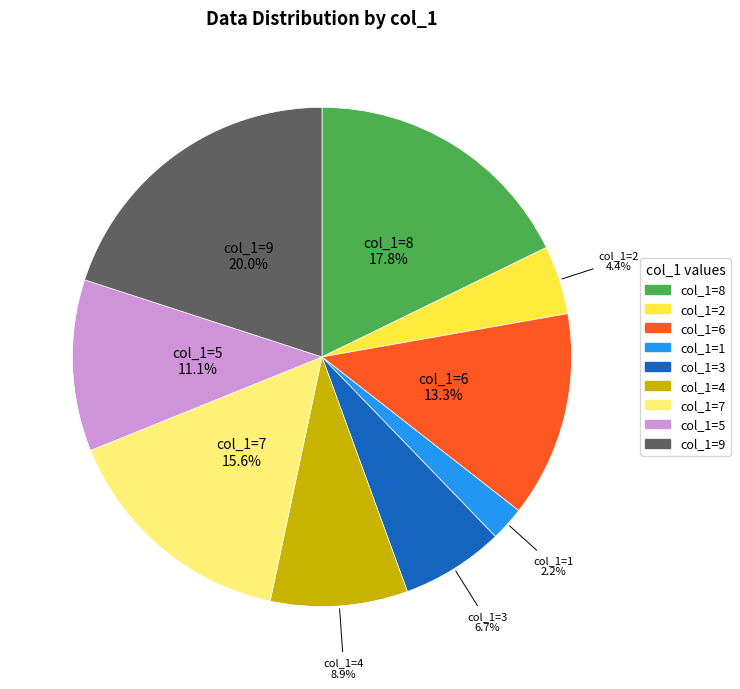

Is the sum of col_1=1 and col_1=7 greater than half?

No